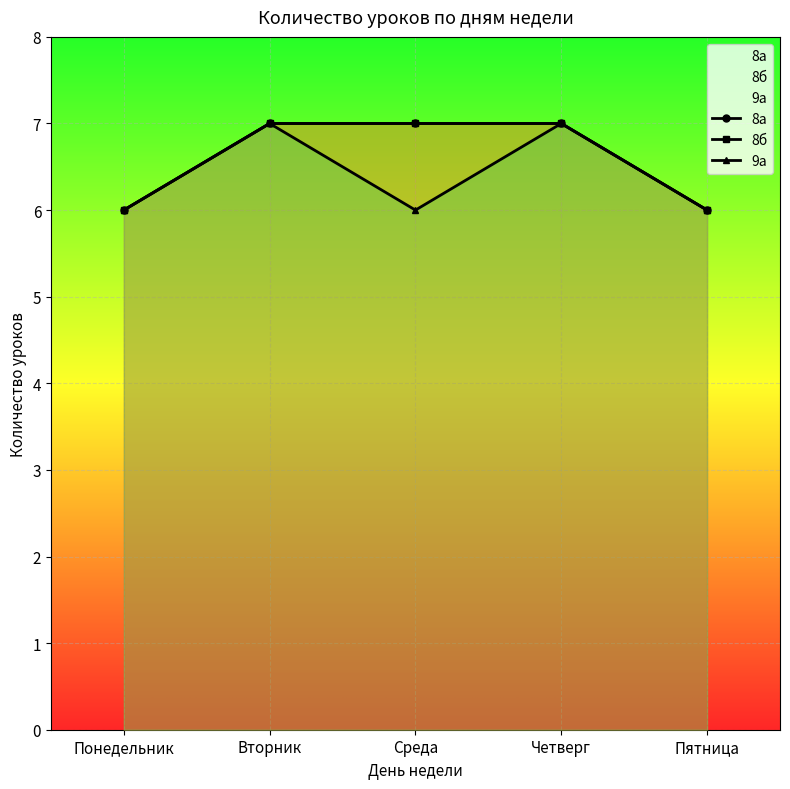

Rank the series by their maximum value, from lowest to highest.

8а, 8б, 9а